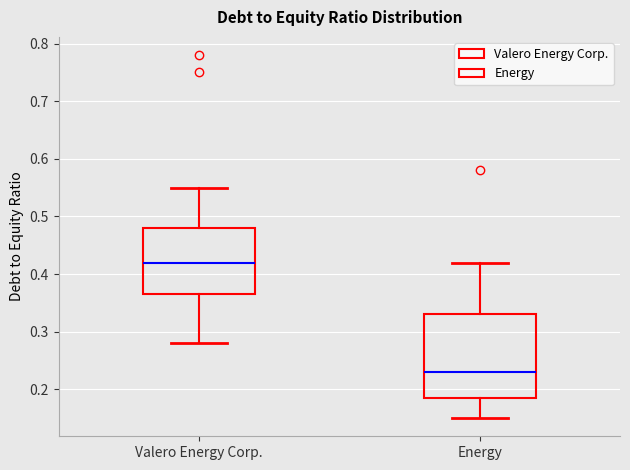

Reading left to right, read every box against the y-axis: the position of its median line, the range the box covers, and the ends of its whiskers. The values are not printed on the chart, so give them approximately, as read against the axis.

Valero Energy Corp.: median 0.42, box 0.37 to 0.48, whiskers 0.28 to 0.55
Energy: median 0.23, box 0.19 to 0.33, whiskers 0.15 to 0.42